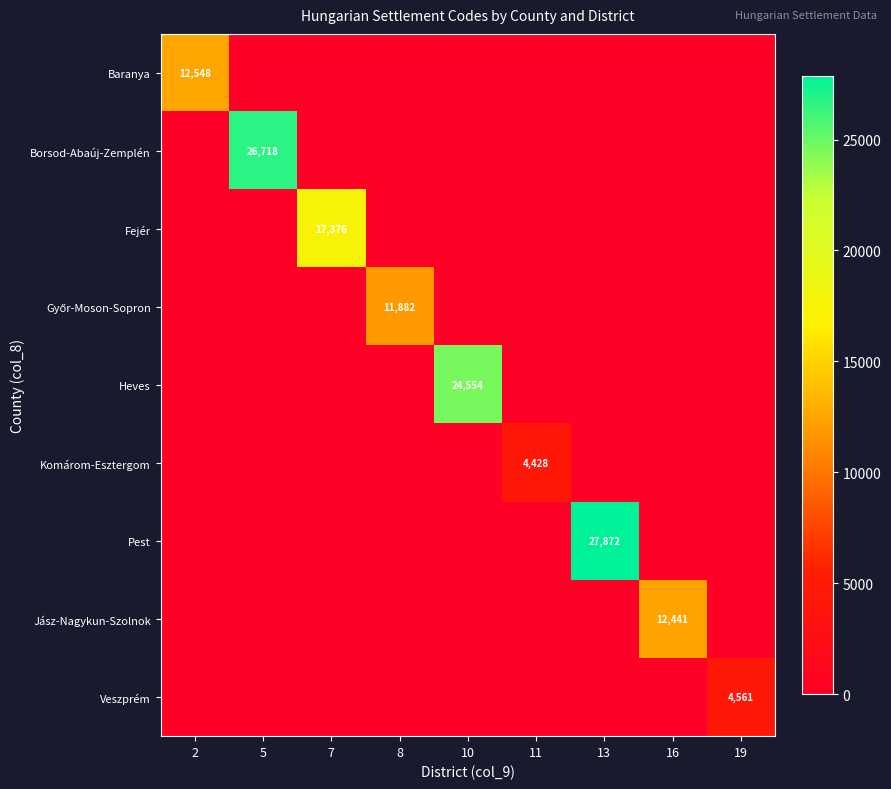

What is the greatest value displayed?

27872